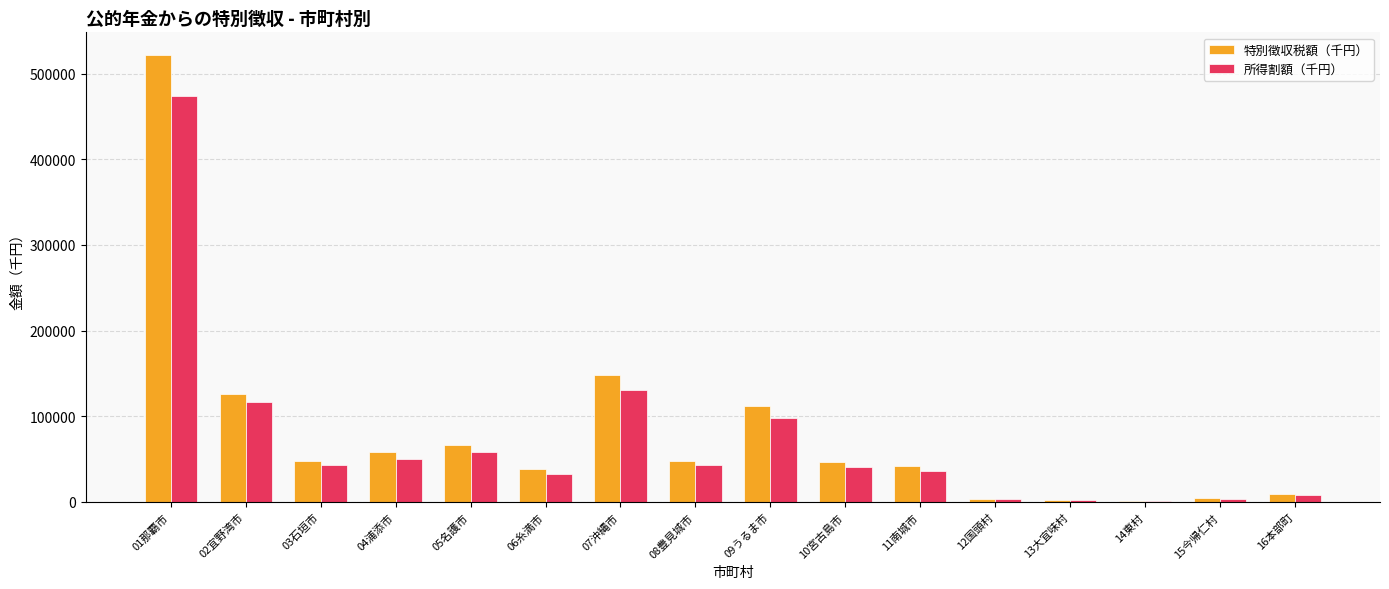

What is the greatest value displayed?

522112